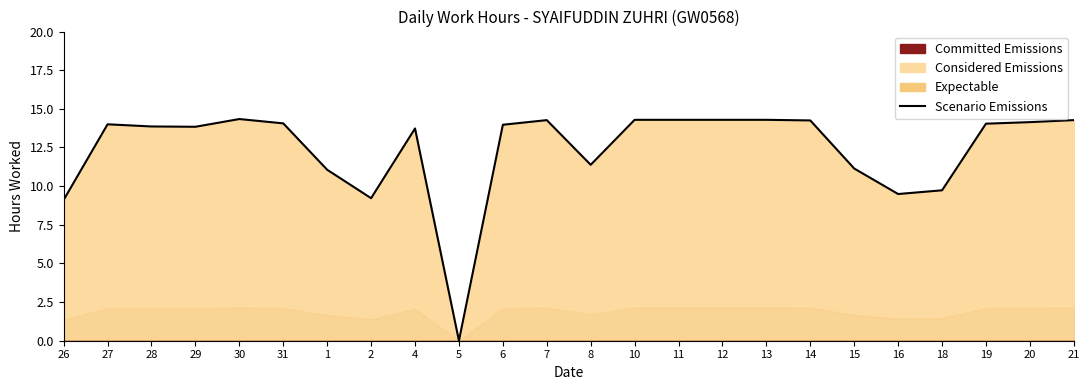

List the labels in order of value, smallest first.

5, 26, 2, 16, 18, 1, 15, 8, 4, 29, 28, 6, 27, 19, 31, 20, 14, 7, 21, 10, 11, 12, 13, 30